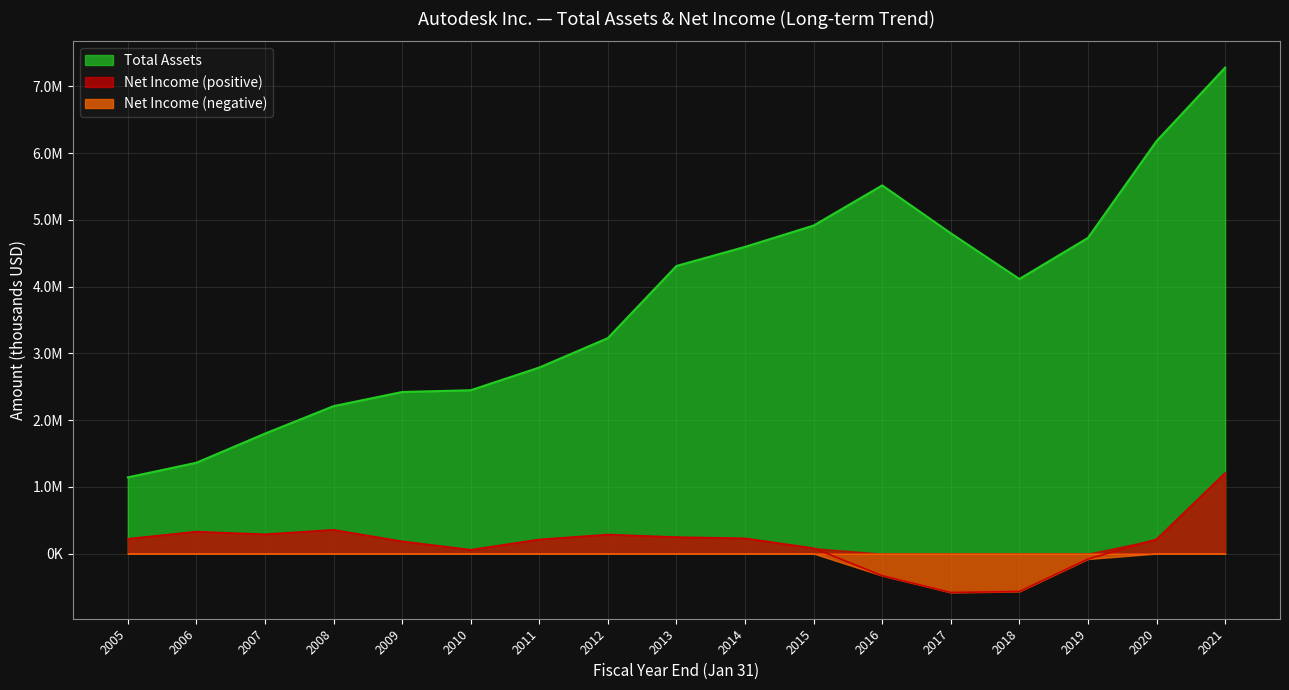

Reading right to left, list all the values displayed in this chart.

Total Assets: 2021=7279800	2020=6179300	2019=4729200	2018=4113600	2017=4798100	2016=5515300	2015=4913800	2014=4595000	2013=4308400	2012=3227800	2011=2787600	2010=2447200	2009=2420700	2008=2208900	2007=1797500	2006=1360800	2005=1142204
Net Income: 2021=1208200	2020=214500	2019=-80800	2018=-566900	2017=-582100	2016=-330500	2015=81800	2014=228800	2013=247400	2012=285300	2011=212000	2010=58000	2009=183600	2008=356200	2007=289700	2006=328900	2005=221508